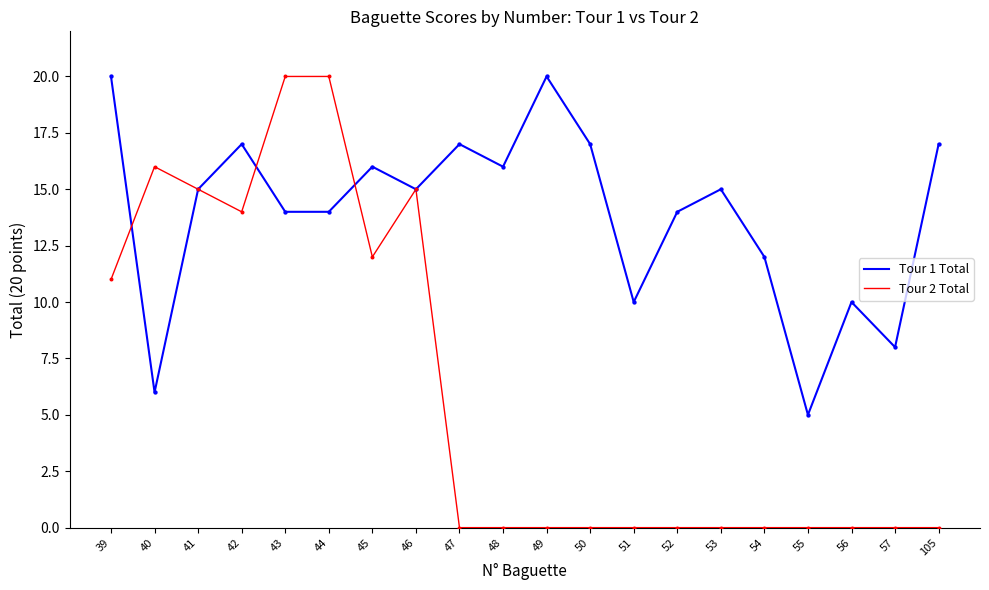

Which series has the largest total across all categories?

Tour 1 Total